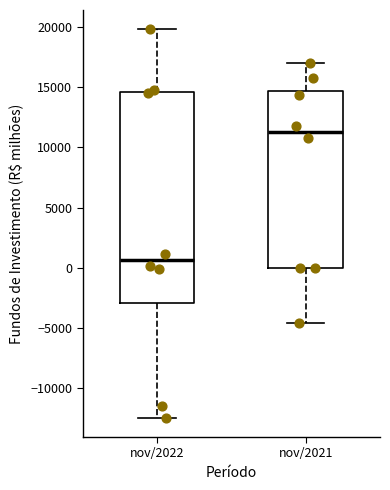

Reading left to right, transcribe this box plot: for each box, give where its median line is, the range the box spans, and where its two whiskers end, as read against the y-axis. The values are not printed on the chart, so give them approximately, as read against the axis.

nov/2022: median 500, box -3000 to 14500, whiskers -12500 to 20000
nov/2021: median 11500, box 0 to 14500, whiskers -4500 to 17000